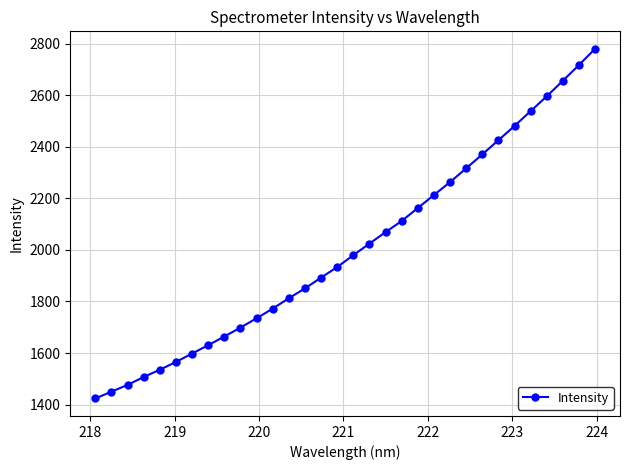

True or false: the data has more than 2 interior local peaks.

False